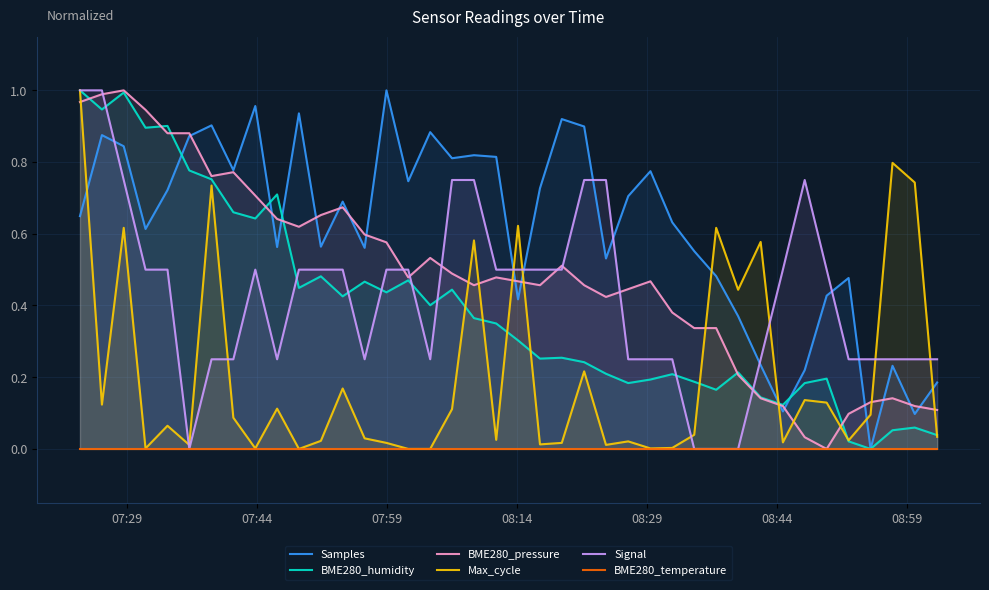

Reading left to right, list all the values displayed in this chart.

Samples: 0.6	0.9	0.8	0.6	0.7	0.9	0.9	0.8	1.0	0.6	0.9	0.6	0.7	0.6	1.0	0.7	0.9	0.8	0.8	0.8	0.4	0.7	0.9	0.9	0.5	0.7	0.8	0.6	0.6	0.5	0.4	0.2	0.1	0.2	0.4	0.5	0.0	0.2	0.1	0.2
BME280_humidity: 1.0	0.9	1.0	0.9	0.9	0.8	0.8	0.7	0.6	0.7	0.4	0.5	0.4	0.5	0.4	0.5	0.4	0.4	0.4	0.3	0.3	0.3	0.3	0.2	0.2	0.2	0.2	0.2	0.2	0.2	0.2	0.1	0.1	0.2	0.2	0.0	0.0	0.1	0.1	0.0
BME280_pressure: 1.0	1.0	1.0	0.9	0.9	0.9	0.8	0.8	0.7	0.6	0.6	0.7	0.7	0.6	0.6	0.5	0.5	0.5	0.5	0.5	0.5	0.5	0.5	0.5	0.4	0.4	0.5	0.4	0.3	0.3	0.2	0.1	0.1	0.0	0.0	0.1	0.1	0.1	0.1	0.1
Max_cycle: 1.0	0.1	0.6	0.0	0.1	0.0	0.7	0.1	0.0	0.1	0.0	0.0	0.2	0.0	0.0	0.0	0.0	0.1	0.6	0.0	0.6	0.0	0.0	0.2	0.0	0.0	0.0	0.0	0.0	0.6	0.4	0.6	0.0	0.1	0.1	0.0	0.1	0.8	0.7	0.0
Signal: 1.0	1.0	0.8	0.5	0.5	0.0	0.2	0.2	0.5	0.2	0.5	0.5	0.5	0.2	0.5	0.5	0.2	0.8	0.8	0.5	0.5	0.5	0.5	0.8	0.8	0.2	0.2	0.2	0.0	0.0	0.0	0.2	0.5	0.8	0.5	0.2	0.2	0.2	0.2	0.2
BME280_temperature: 0.0	0.0	0.0	0.0	0.0	0.0	0.0	0.0	0.0	0.0	0.0	0.0	0.0	0.0	0.0	0.0	0.0	0.0	0.0	0.0	0.0	0.0	0.0	0.0	0.0	0.0	0.0	0.0	0.0	0.0	0.0	0.0	0.0	0.0	0.0	0.0	0.0	0.0	0.0	0.0